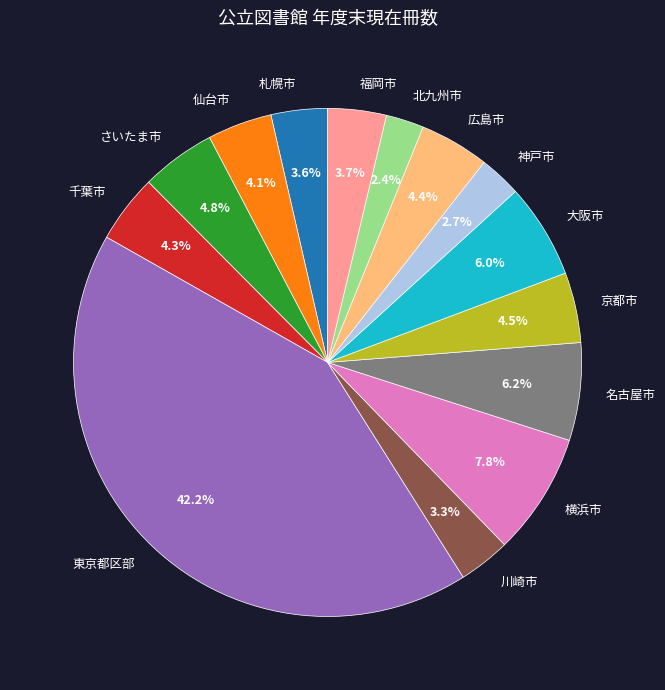

Count the number of slices in the pie.

14